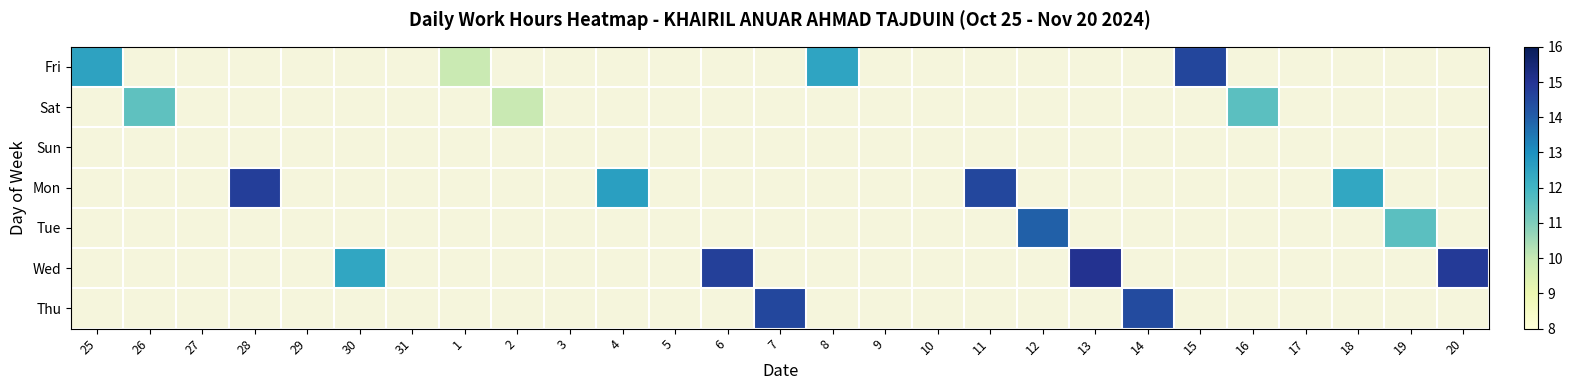

Reading right to left, extract all data points from this chart.

Fri: 20=0.0	19=0.0	18=0.0	17=0.0	16=0.0	15=14.6	14=0.0	13=0.0	12=0.0	11=0.0	10=0.0	9=0.0	8=12.5	7=0.0	6=0.0	5=0.0	4=0.0	3=0.0	2=0.0	1=9.9	31=0.0	30=0.0	29=0.0	28=0.0	27=0.0	26=0.0	25=12.5
Sat: 20=0.0	19=0.0	18=0.0	17=0.0	16=11.6	15=0.0	14=0.0	13=0.0	12=0.0	11=0.0	10=0.0	9=0.0	8=0.0	7=0.0	6=0.0	5=0.0	4=0.0	3=0.0	2=10.0	1=0.0	31=0.0	30=0.0	29=0.0	28=0.0	27=0.0	26=11.5	25=0.0
Sun: 20=0.0	19=0.0	18=0.0	17=0.0	16=0.0	15=0.0	14=0.0	13=0.0	12=0.0	11=0.0	10=0.0	9=0.0	8=0.0	7=0.0	6=0.0	5=0.0	4=0.0	3=0.0	2=0.0	1=0.0	31=0.0	30=0.0	29=0.0	28=0.0	27=0.0	26=0.0	25=0.0
Mon: 20=0.0	19=0.0	18=12.4	17=0.0	16=0.0	15=0.0	14=0.0	13=0.0	12=0.0	11=14.5	10=0.0	9=0.0	8=0.0	7=0.0	6=0.0	5=0.0	4=12.6	3=0.0	2=0.0	1=0.0	31=0.0	30=0.0	29=0.0	28=14.7	27=0.0	26=0.0	25=0.0
Tue: 20=0.0	19=11.6	18=0.0	17=0.0	16=0.0	15=0.0	14=0.0	13=0.0	12=14.0	11=0.0	10=0.0	9=0.0	8=0.0	7=0.0	6=0.0	5=0.0	4=0.0	3=0.0	2=0.0	1=0.0	31=0.0	30=0.0	29=0.0	28=0.0	27=0.0	26=0.0	25=0.0
Wed: 20=14.8	19=0.0	18=0.0	17=0.0	16=0.0	15=0.0	14=0.0	13=15.1	12=0.0	11=0.0	10=0.0	9=0.0	8=0.0	7=0.0	6=14.7	5=0.0	4=0.0	3=0.0	2=0.0	1=0.0	31=0.0	30=12.4	29=0.0	28=0.0	27=0.0	26=0.0	25=0.0
Thu: 20=0.0	19=0.0	18=0.0	17=0.0	16=0.0	15=0.0	14=14.4	13=0.0	12=0.0	11=0.0	10=0.0	9=0.0	8=0.0	7=14.5	6=0.0	5=0.0	4=0.0	3=0.0	2=0.0	1=0.0	31=0.0	30=0.0	29=0.0	28=0.0	27=0.0	26=0.0	25=0.0